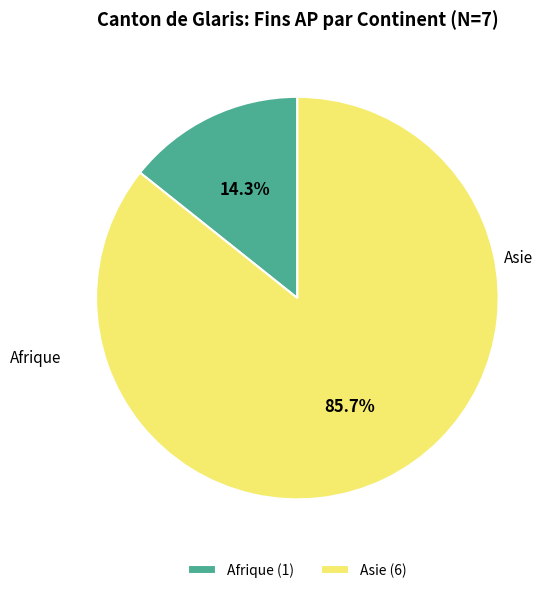

What is the majority slice?

Asie